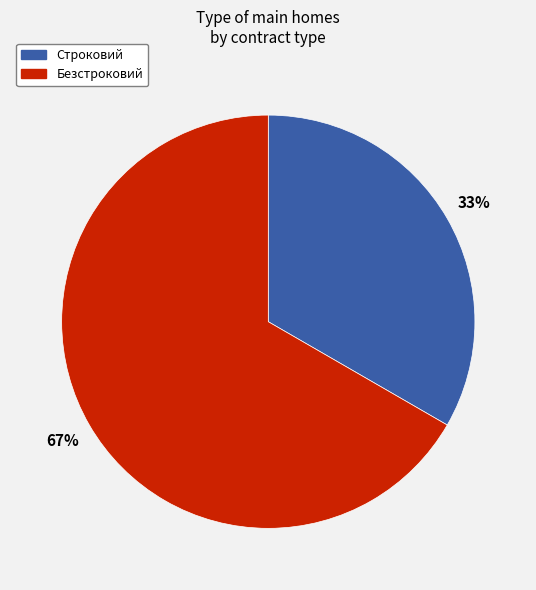

What is the smallest slice in the pie chart?

Строковий